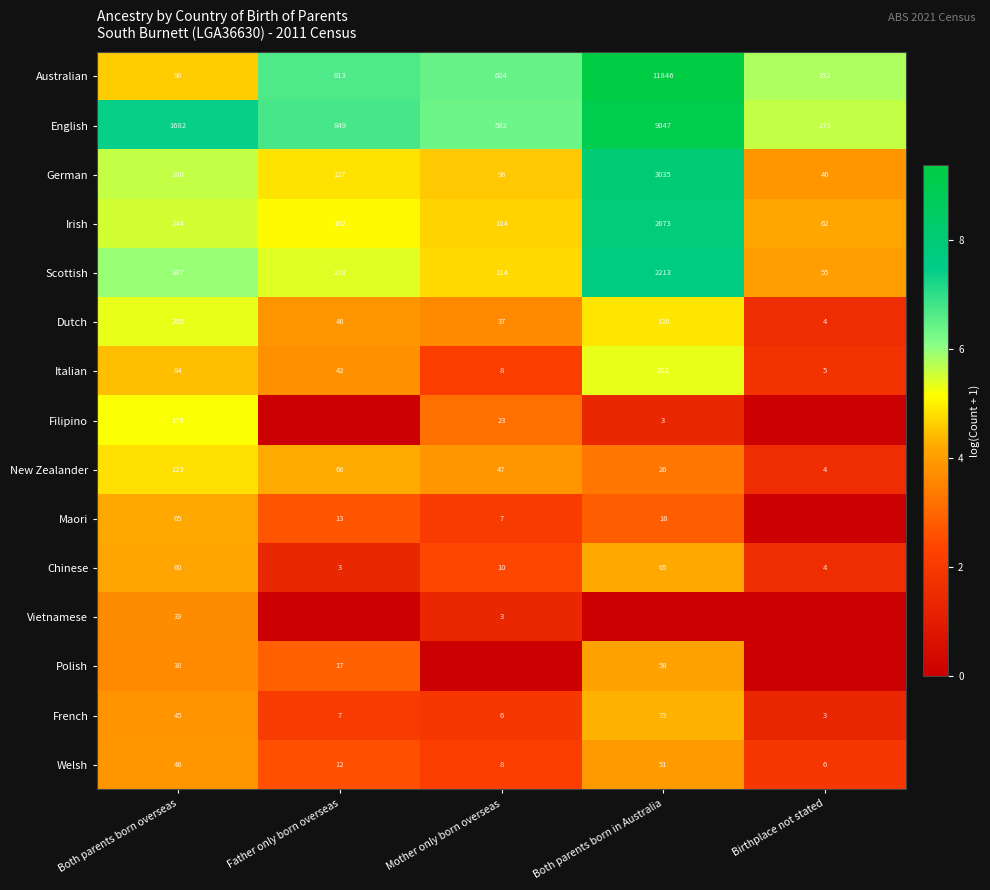

What is the average value of the French series?

27